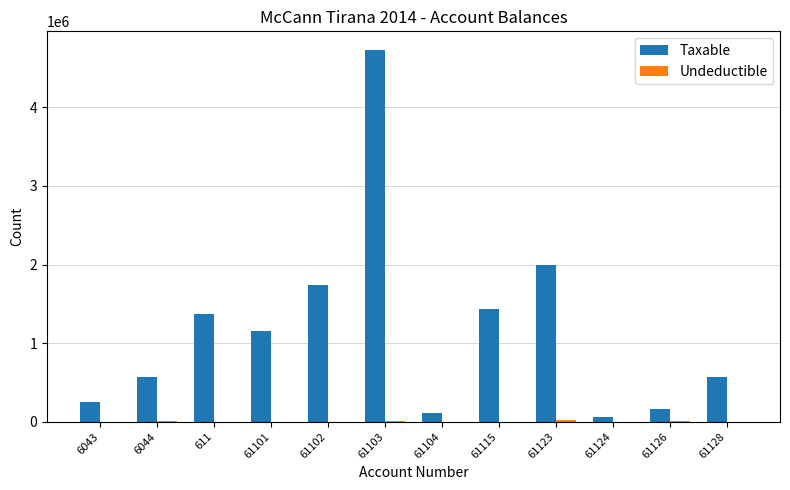

At which category is the sum across all series the highest?

61103